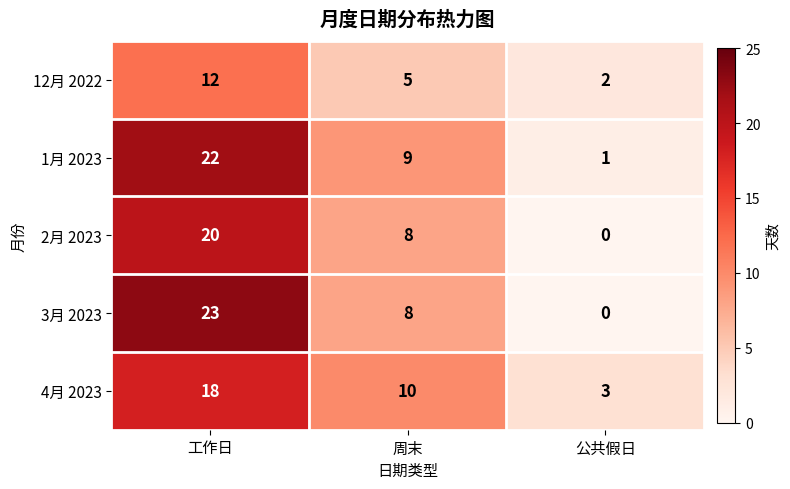

How many 4月 2023 values are between 3 and 18?

3